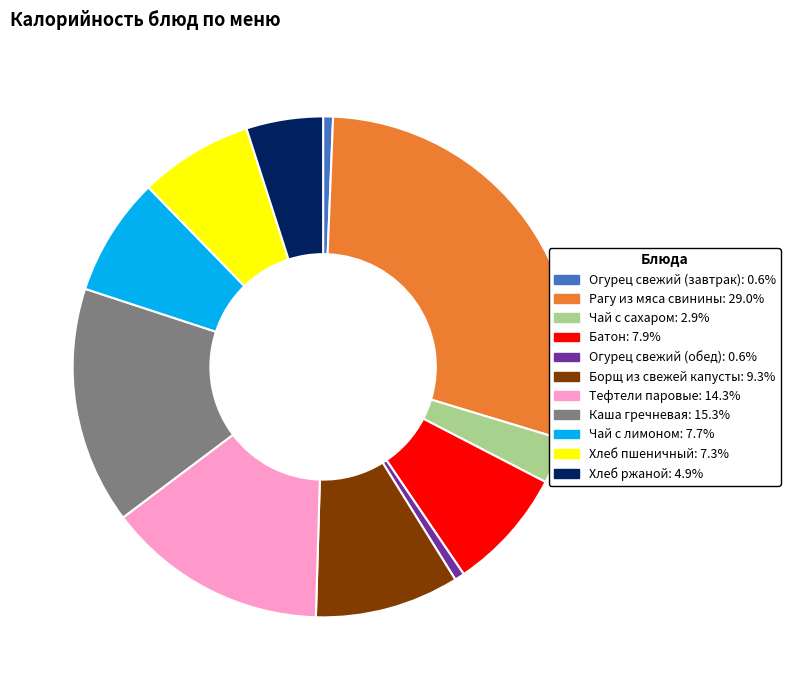

Between Хлеб ржаной and Чай с лимоном, which is larger?

Чай с лимоном